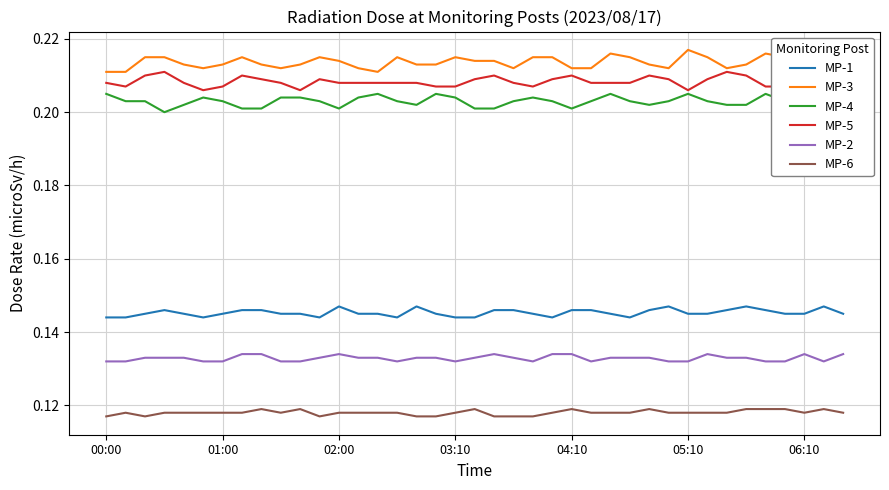

Is it true that MP-5 equals 0.1 at 06:10?

False